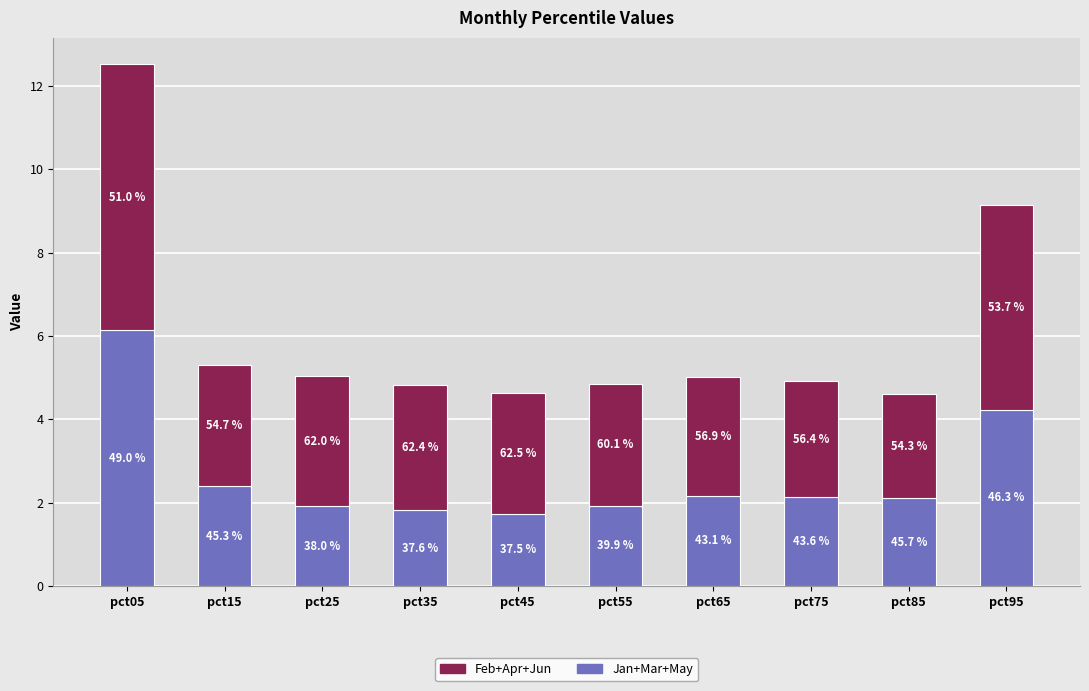

What is the sum of the Jan+Mar+May values at pct15 and pct55?

4.3